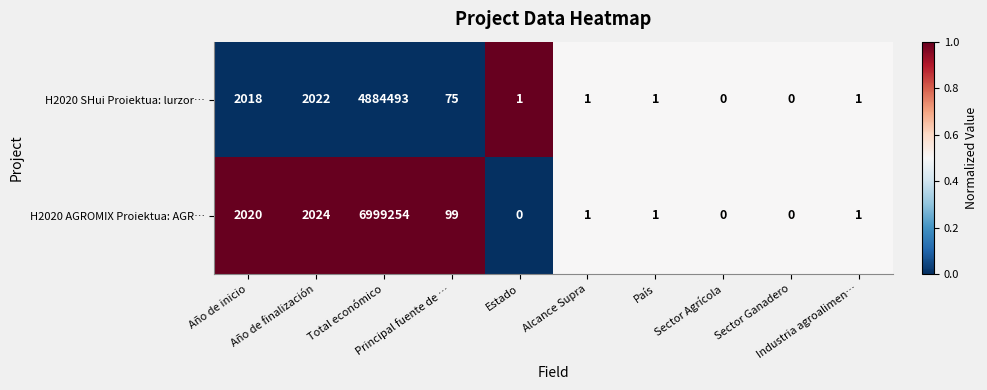

Which series has the largest range (max minus min)?

H2020 AGROMIX Proiektua: AGR…